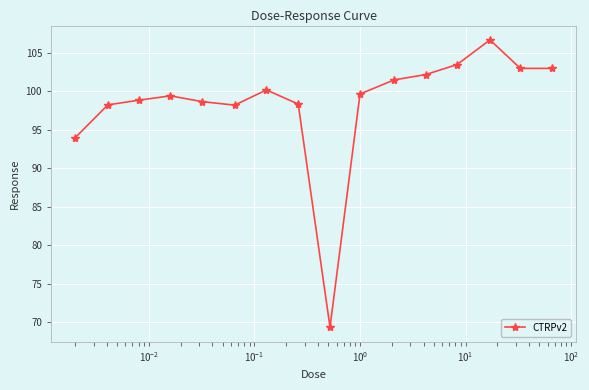

What is the difference between the second highest and second lowest values?

9.5